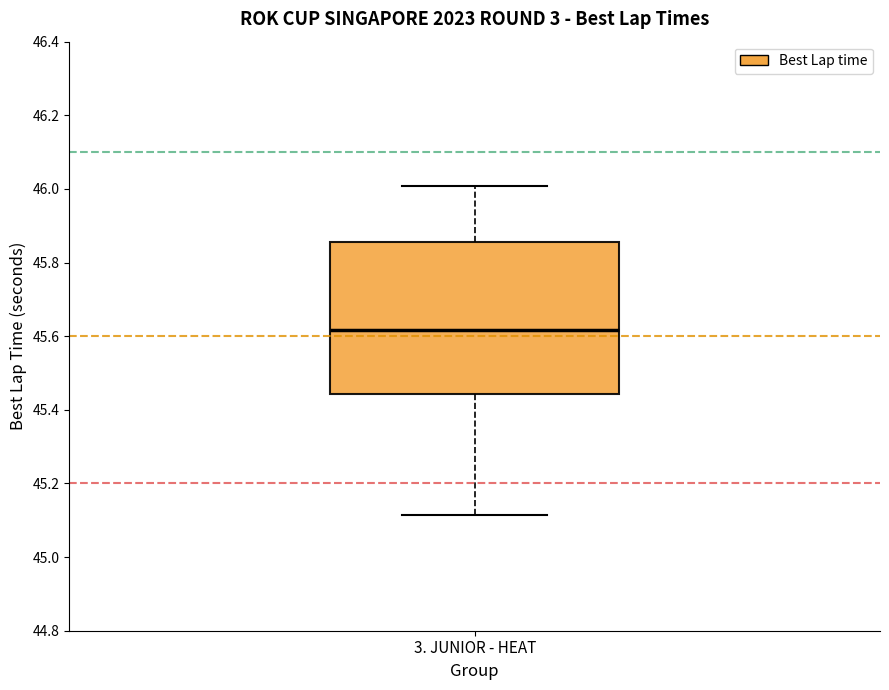

Transcribe this box plot: give where the median line is, the range the box spans, and where the two whiskers end, as read against the y-axis. The values are not printed on the chart, so give them approximately, as read against the axis.

median 45.62, box 45.44 to 45.86, whiskers 45.12 to 46.00